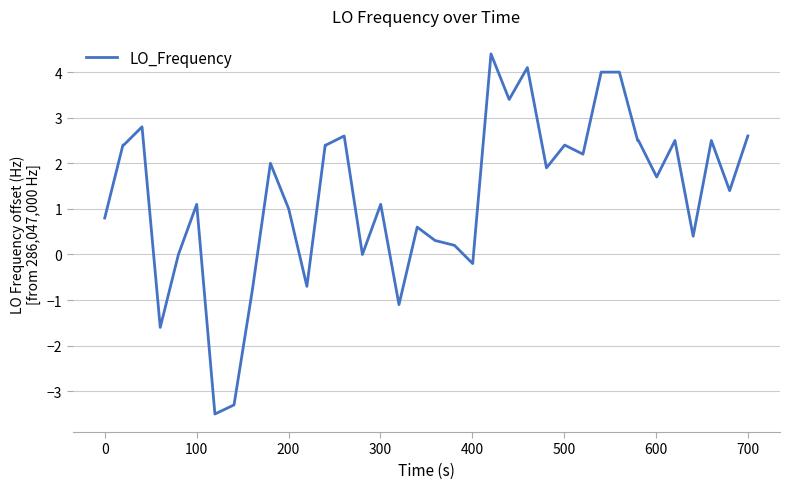

What is the maximum value shown in the chart?

4.4